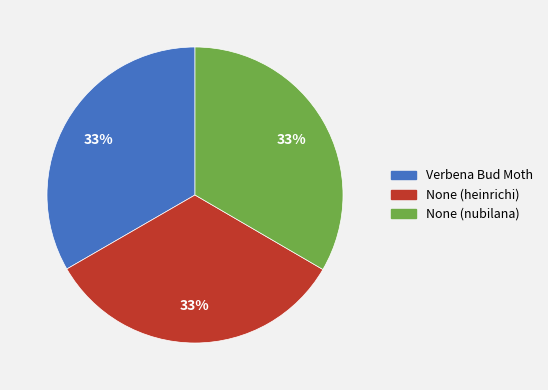

To the nearest percent, what is the average slice percentage?

33%